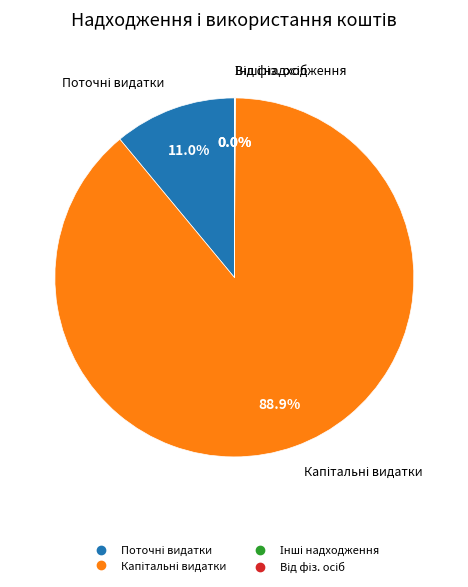

Is there any slice that represents more than half of the pie?

Yes